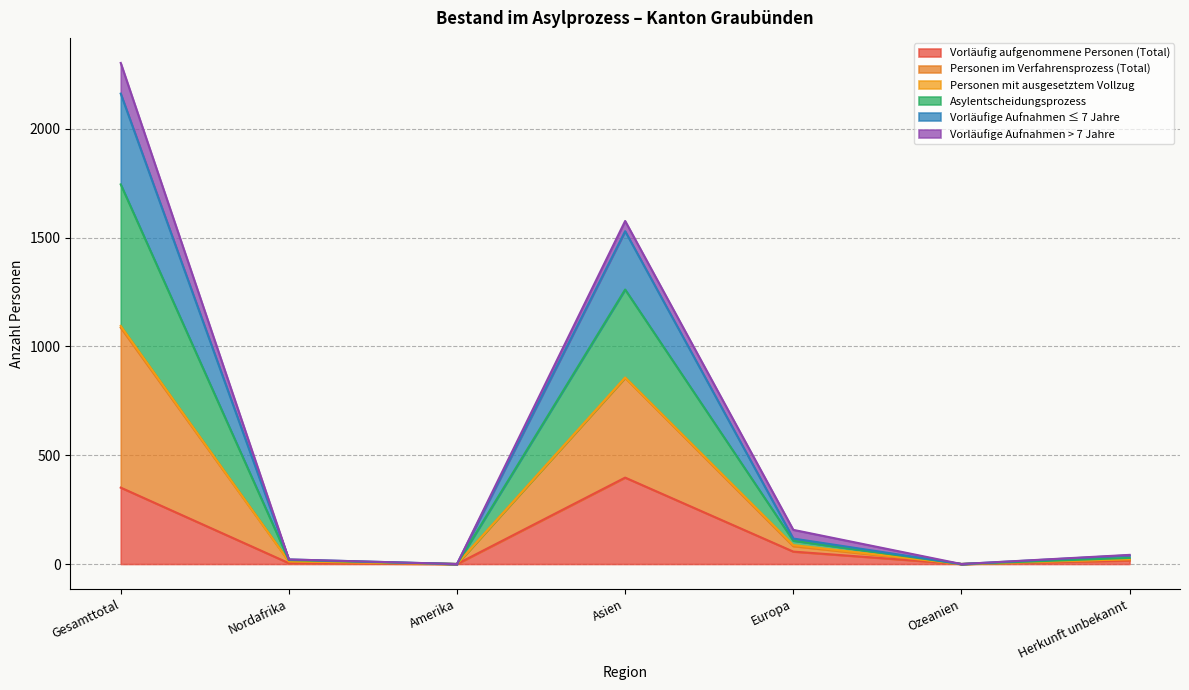

Is the value of Asylentscheidungsprozess at Asien greater than the value of Vorläufig aufgenommene Personen (Total) at Ozeanien?

Yes